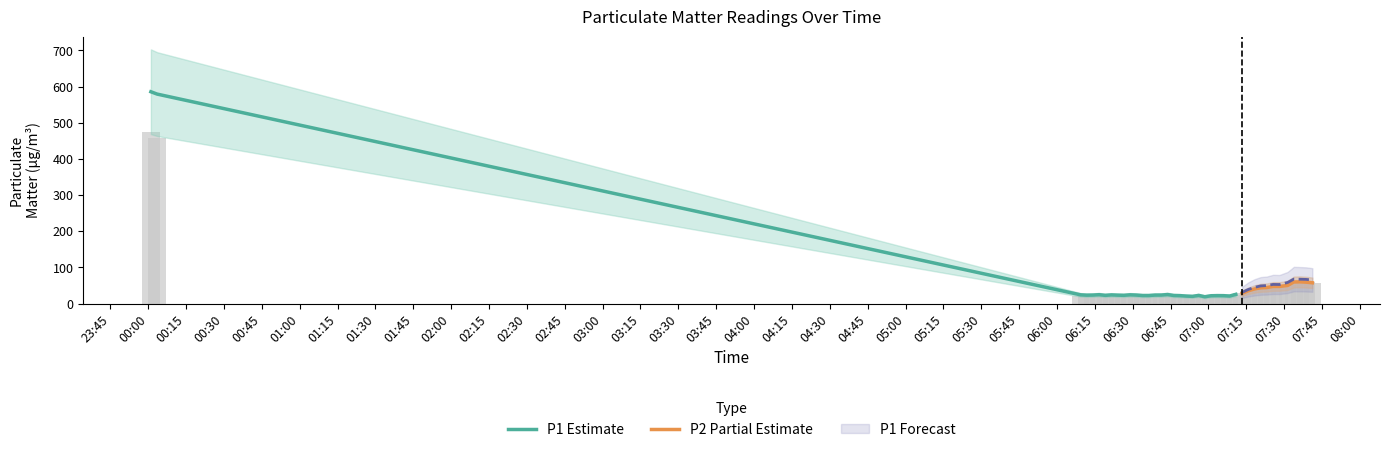

What is the smallest value displayed?

17.6